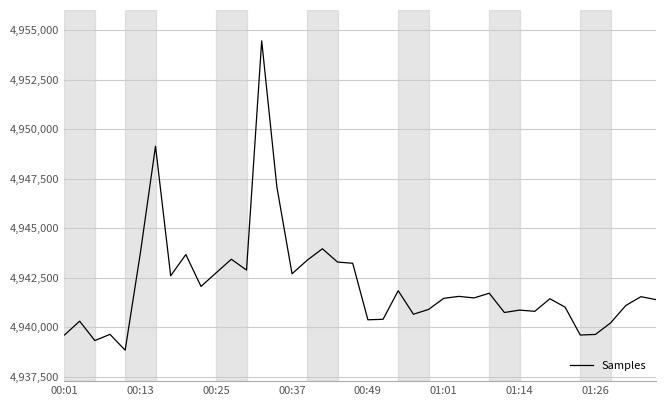

What is the average value?

4942126